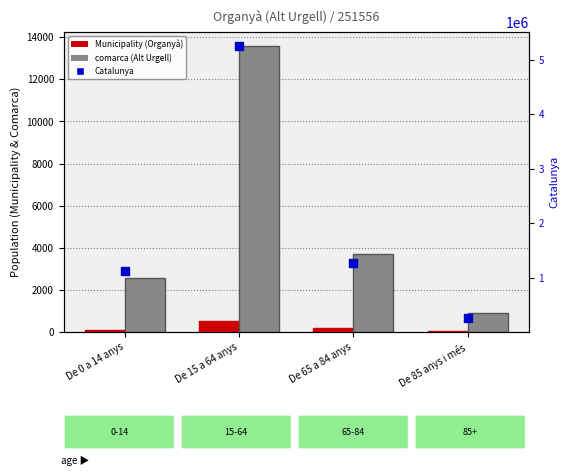

Which series reaches the maximum Y coordinate?

Catalunya